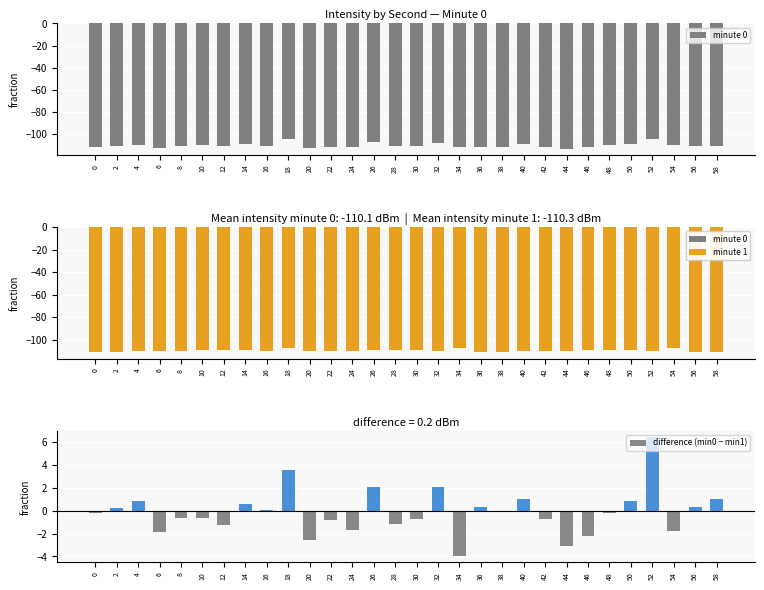

Is the value of difference (min0 − min1) at 42 greater than the value of minute 1 at 32?

Yes